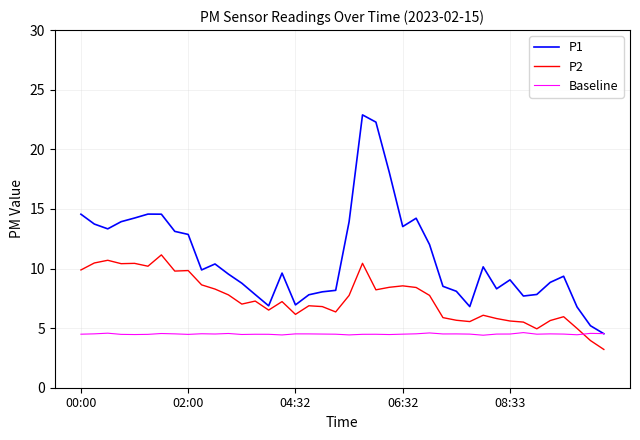

Which series has the largest range (max minus min)?

P1